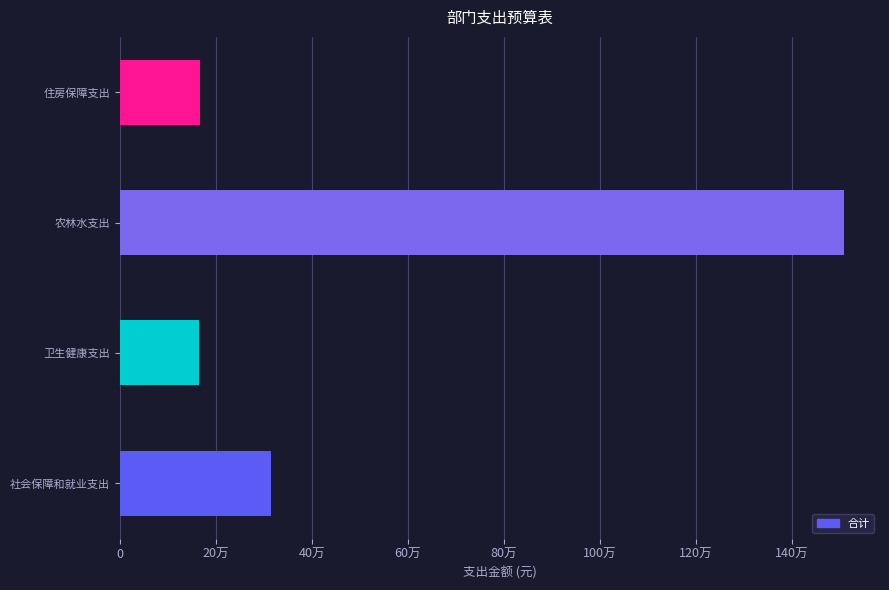

Count the number of values greater than 314191.

2